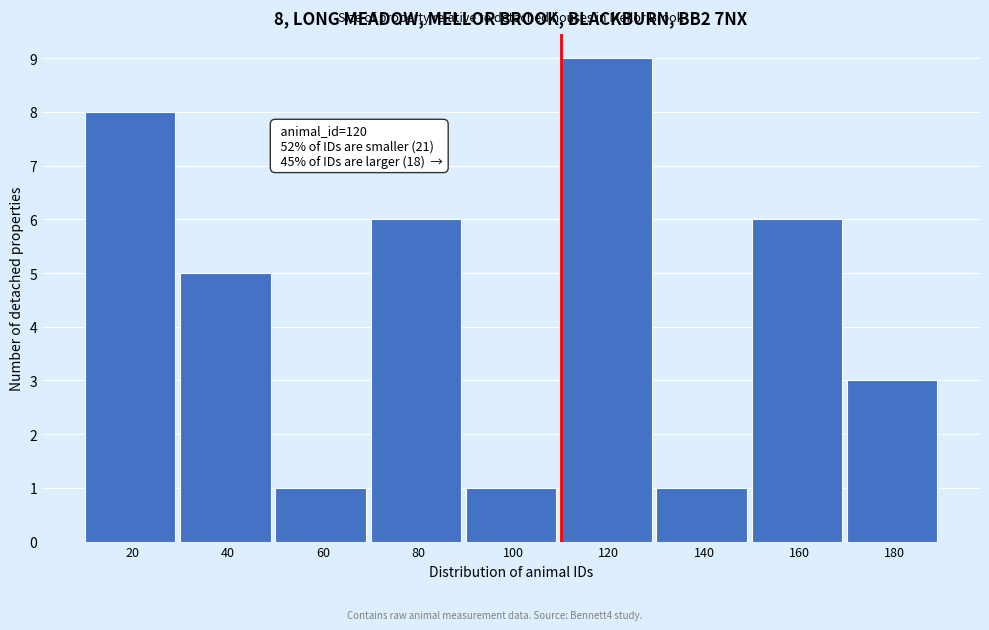

Reading left to right, what are all the values shown in this chart?

8	5	1	6	1	9	1	6	3